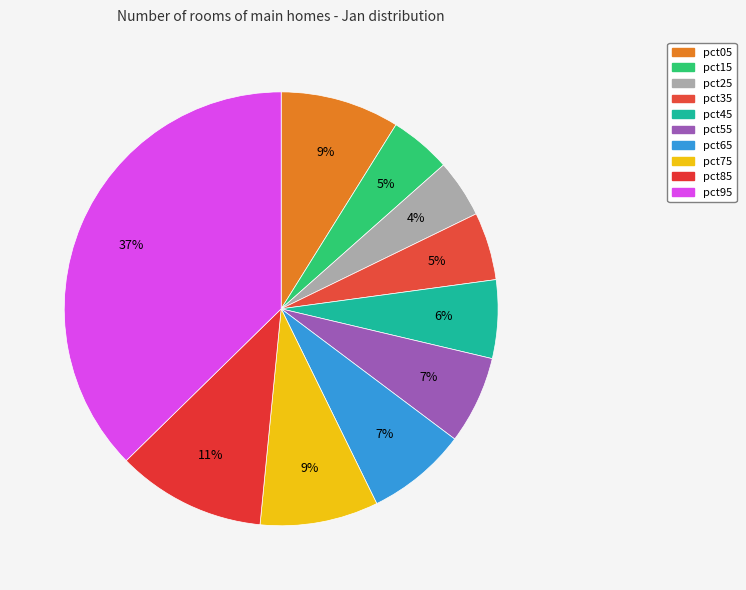

To the nearest percent, what is the difference between the pct35 and pct45 slice percentages?

1%